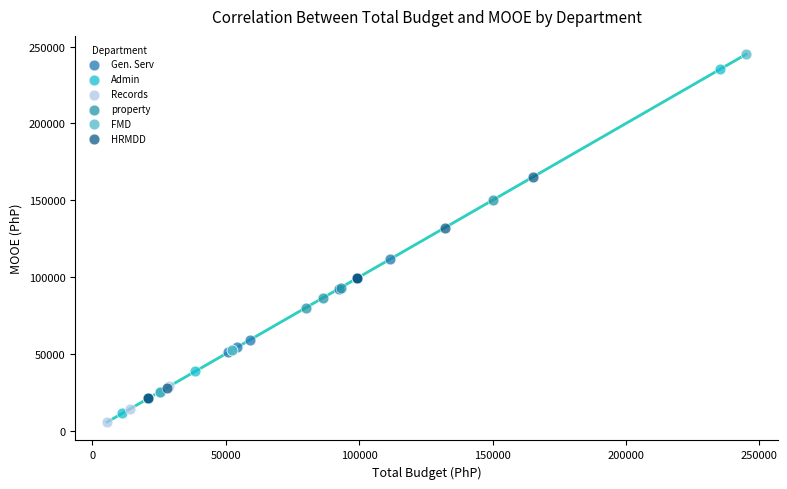

What are all the series names shown in the legend?

Gen. Serv, Admin, Records, property, FMD, HRMDD